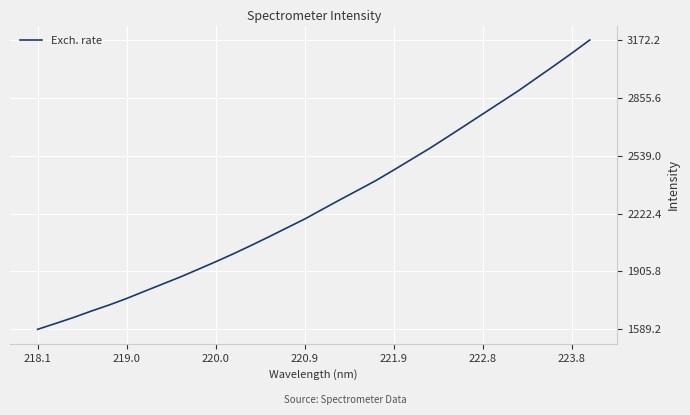

What is the difference between the maximum and minimum values?

1583.0